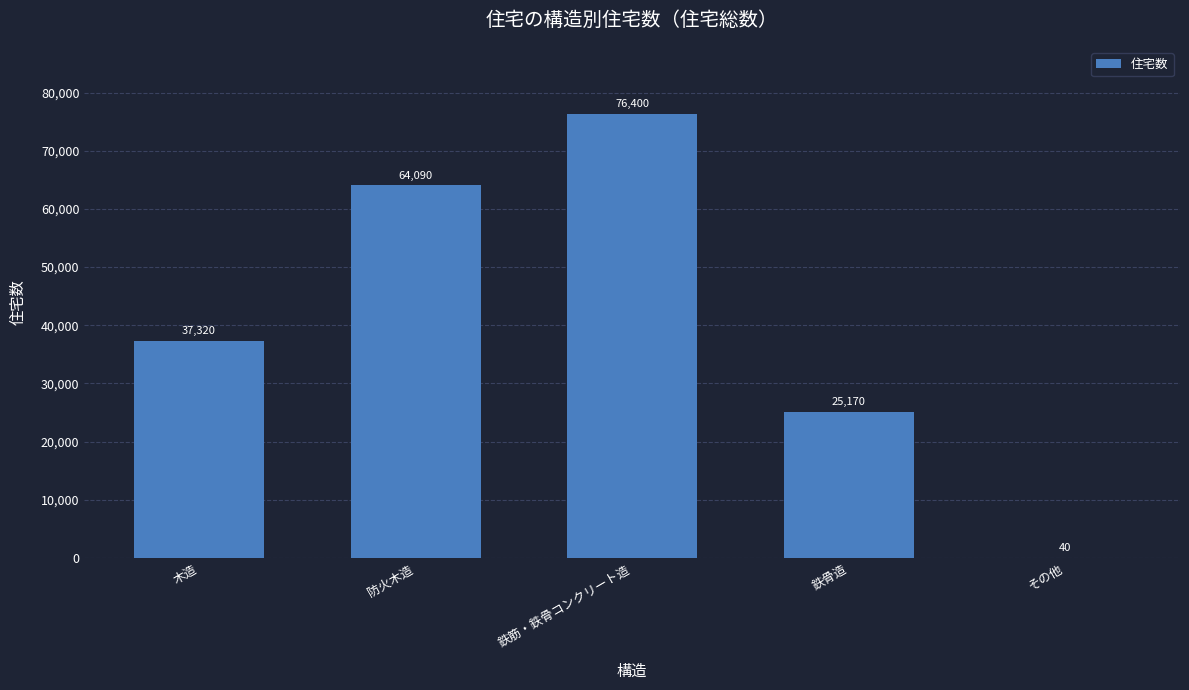

What is the sum of all values?

203020